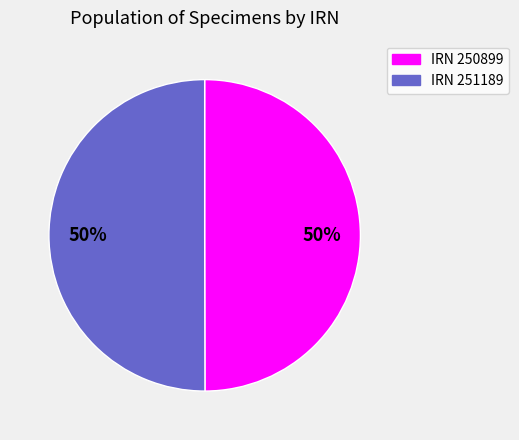

Combined, do IRN 251189 and IRN 250899 account for over 50%?

Yes